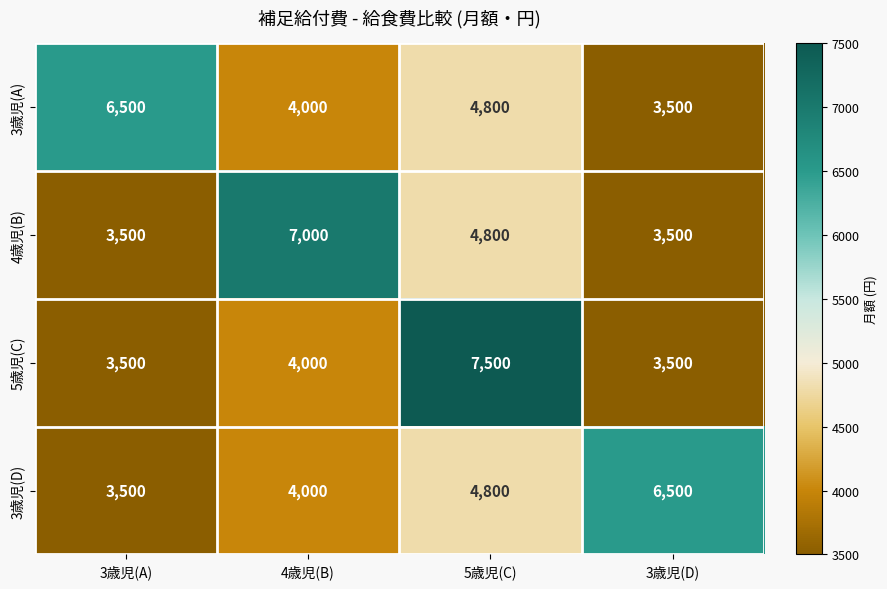

The value of 3歳児(D) at 4歳児(B) is 1785. True or false?

False